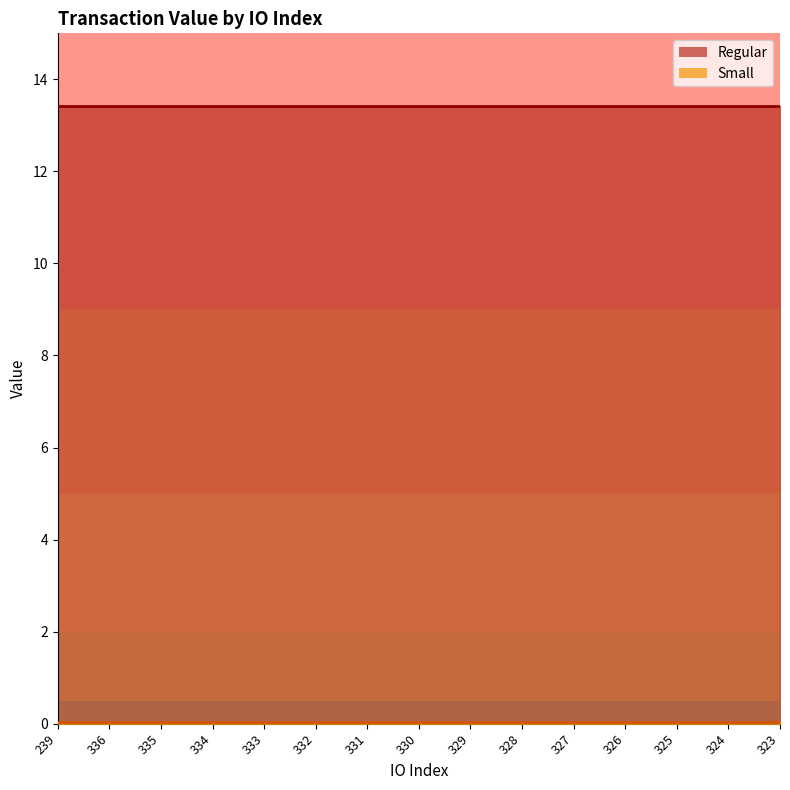

Between 330 and 326, which is larger?

330